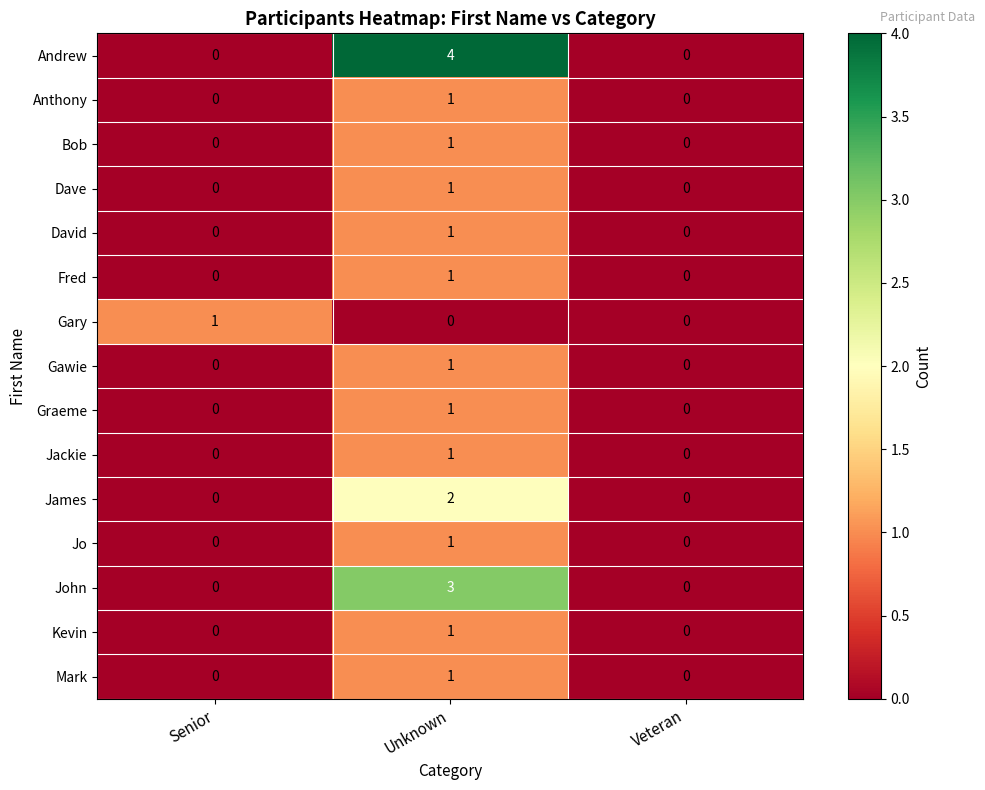

Count the Andrew values in the range 0 to 4.

3